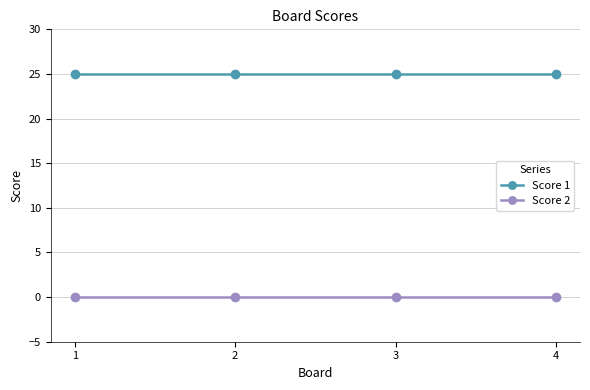

What is the spread (max minus min) of values at 1?

25